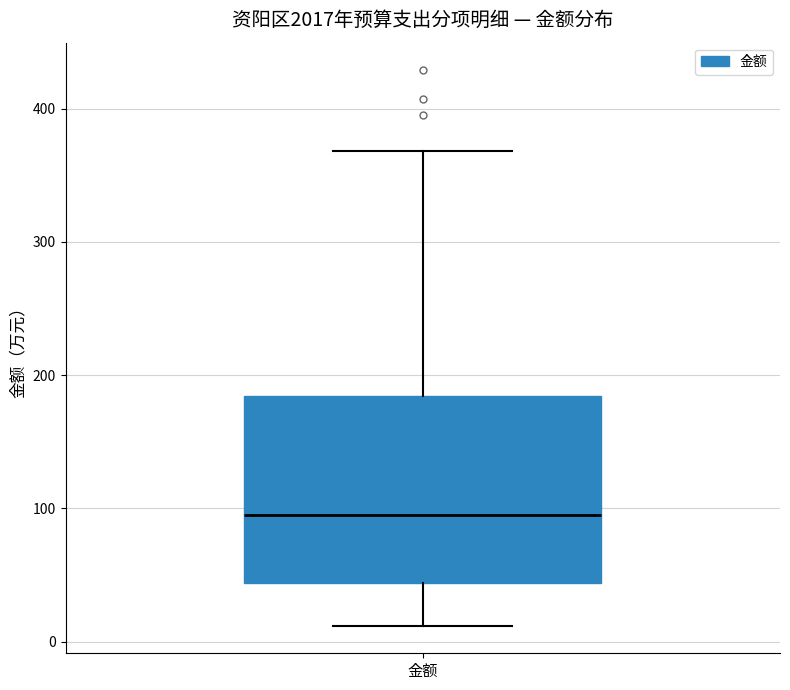

Read this box plot against the y-axis: the position of the median line, the range covered by the box, and the ends of both whiskers. The values are not printed on the chart, so give them approximately, as read against the axis.

median 100, box 40 to 180, whiskers 10 to 370